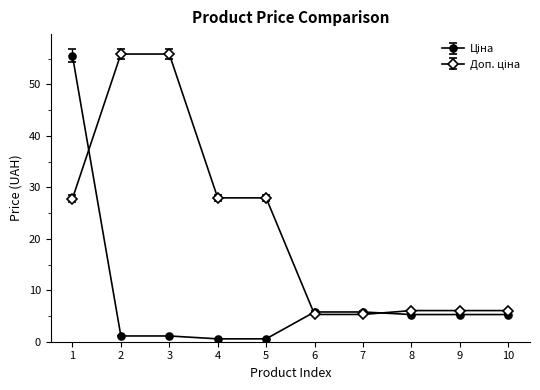

At how many categories does at least one series exceed 17?

5